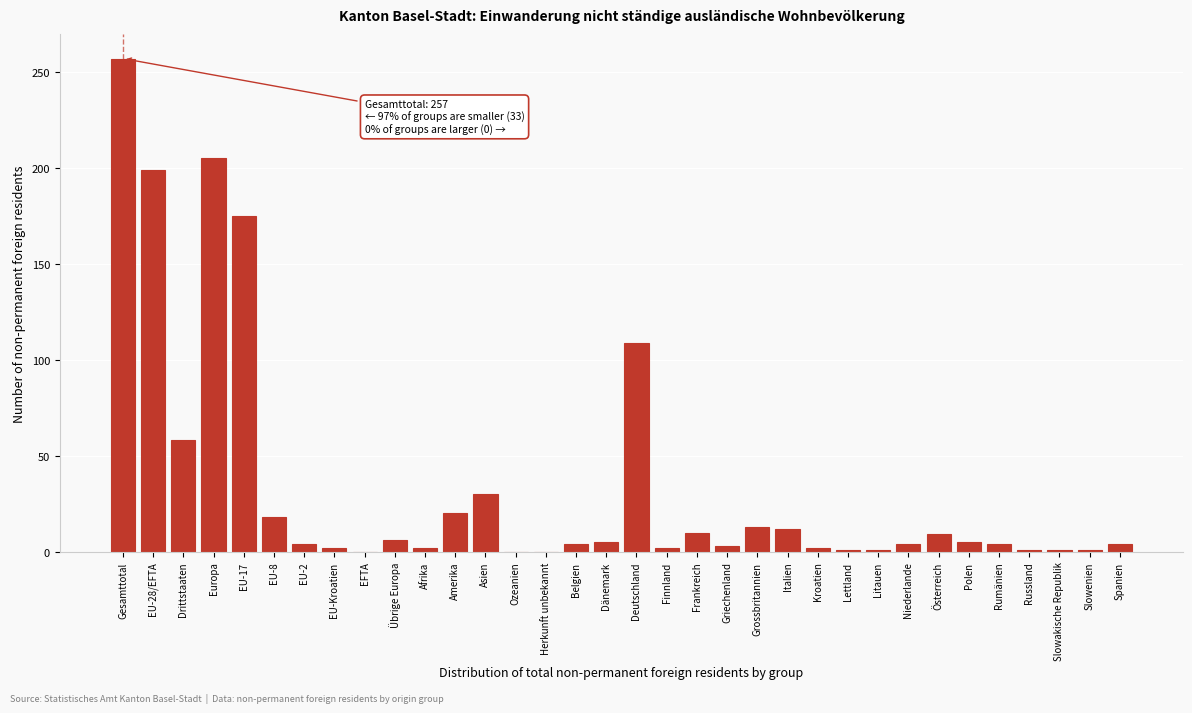

What is the sum of the values at Herkunft unbekannt and Österreich?

9